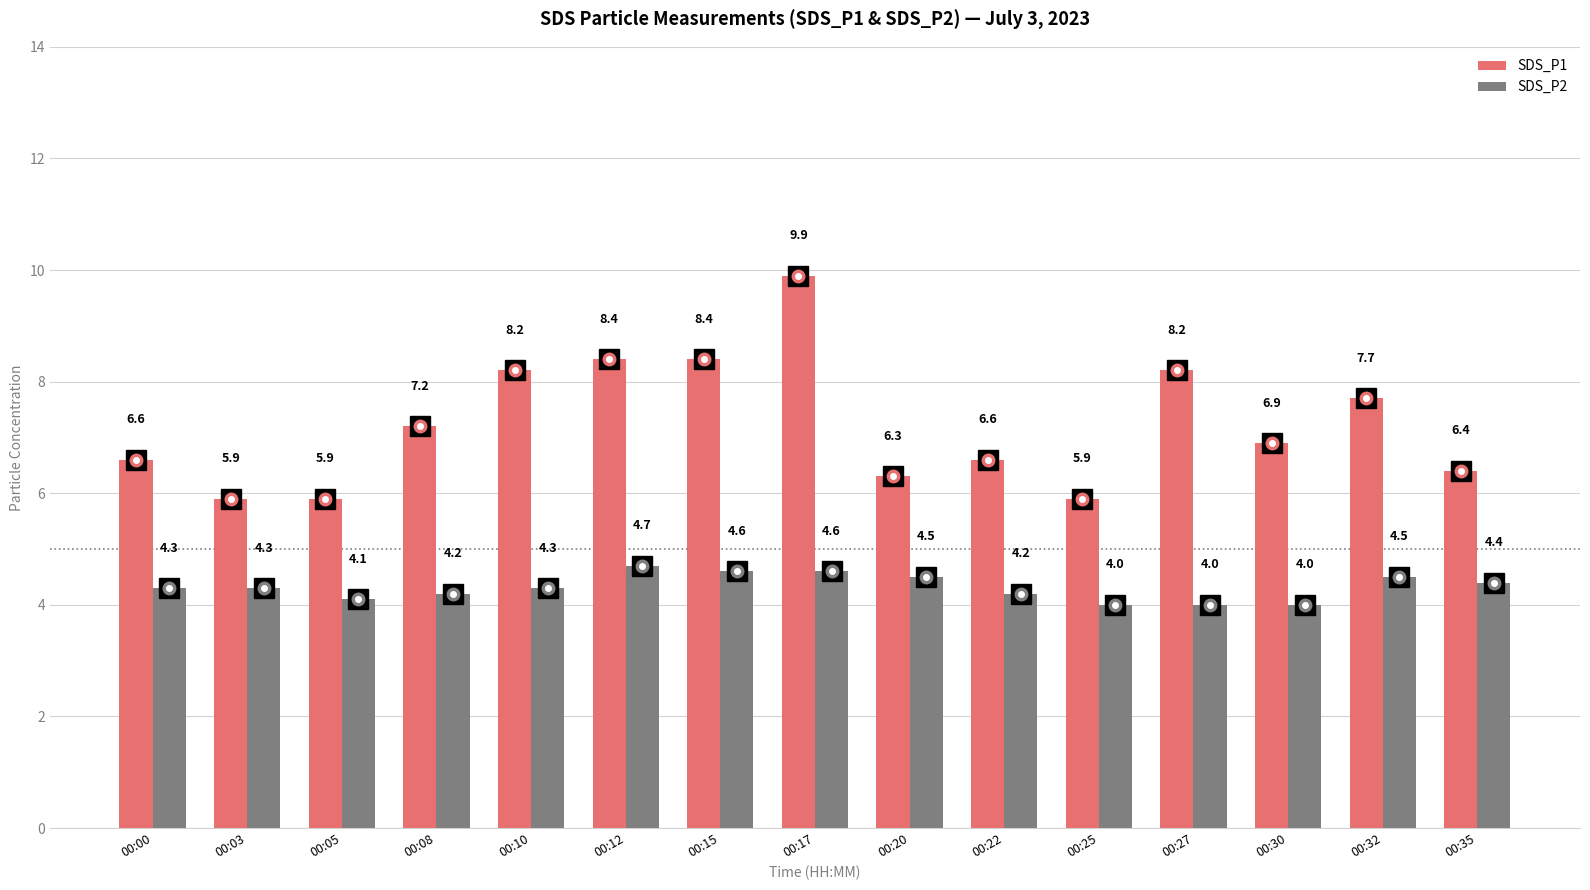

What are all the series names shown in the legend?

SDS_P1, SDS_P2